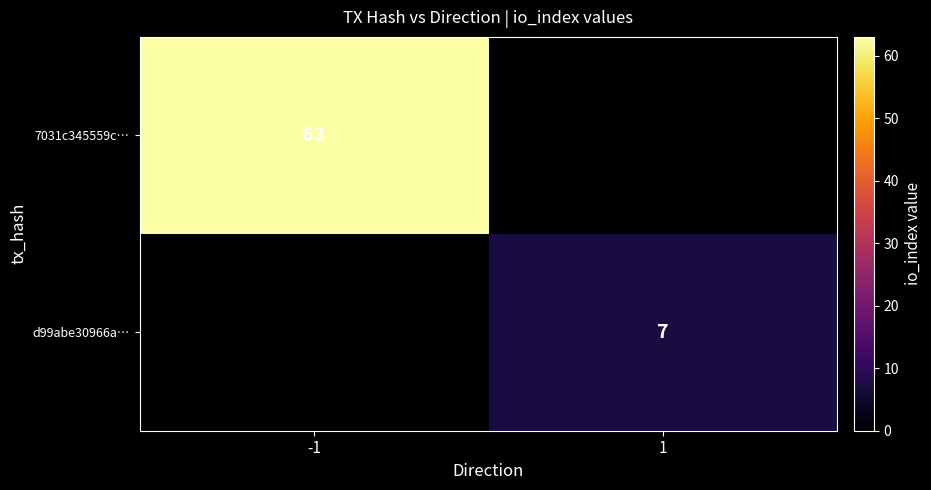

Is it true that d99abe30966a… equals 7 at 1?

True